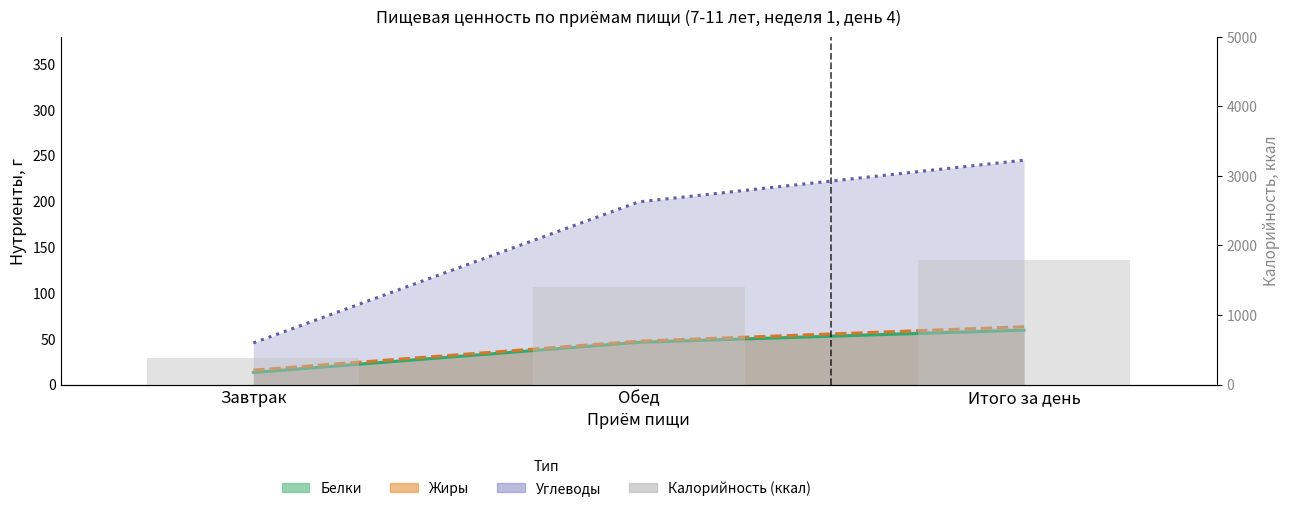

Where is the data nearest to the value 1081?

Обед